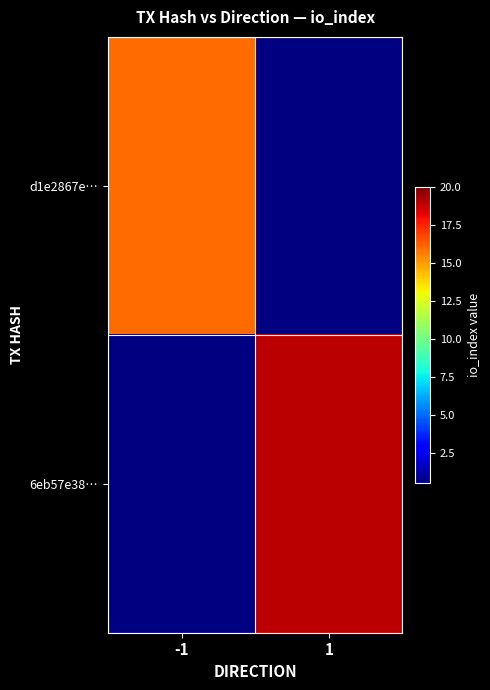

Reading left to right, list all the values displayed in this chart.

d1e2867e…: -1=16	1=0
6eb57e38…: -1=0	1=19